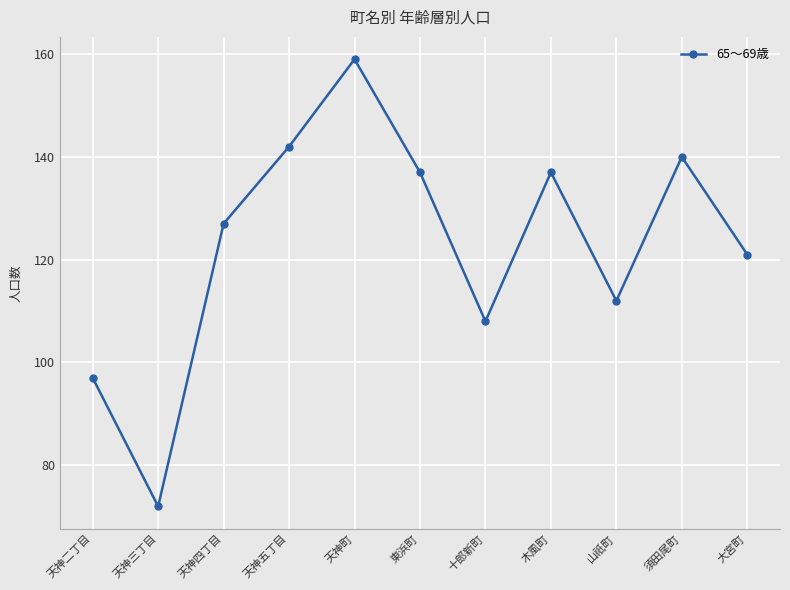

Does the chart have visible grid lines?

Yes